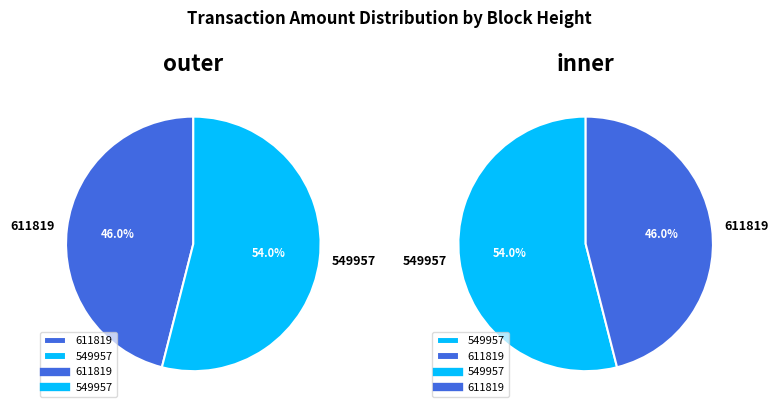

Does any single category account for the majority?

Yes